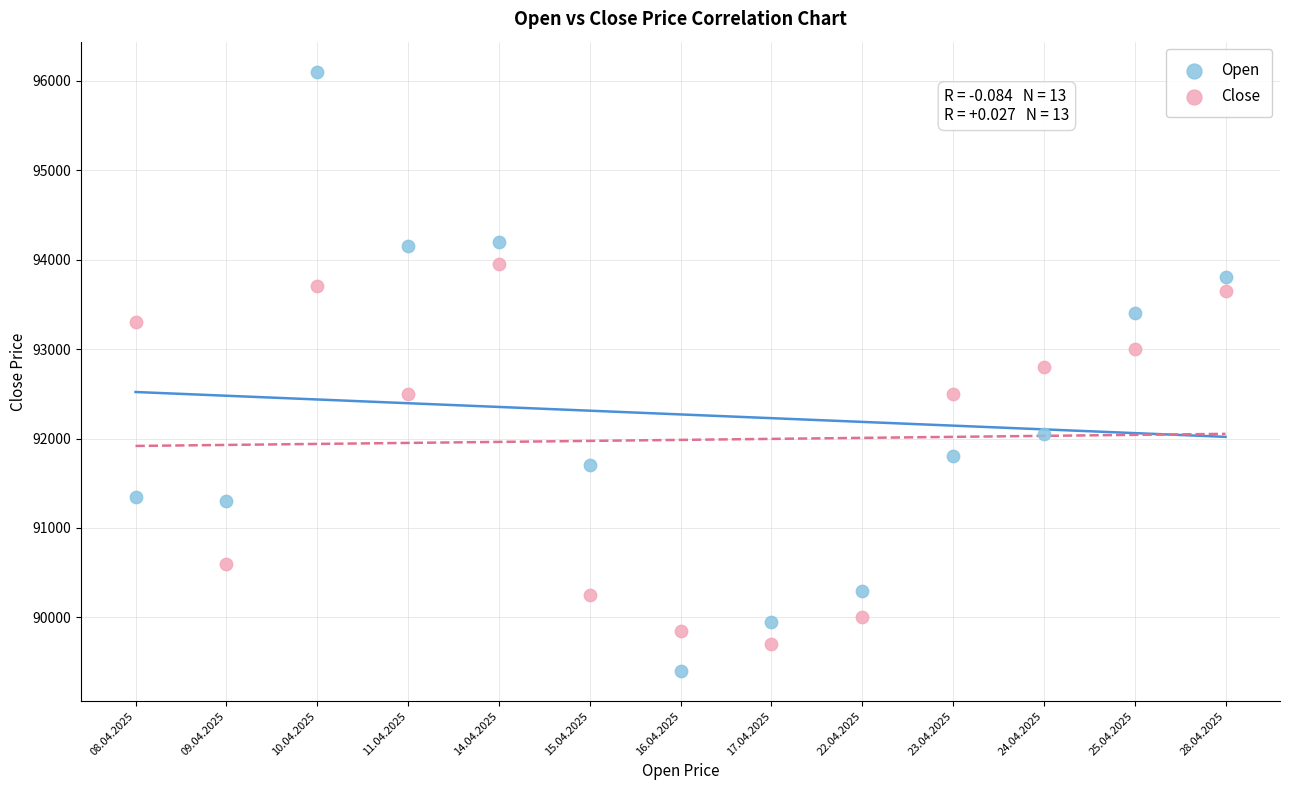

Which series has the largest Y range (max minus min)?

Open